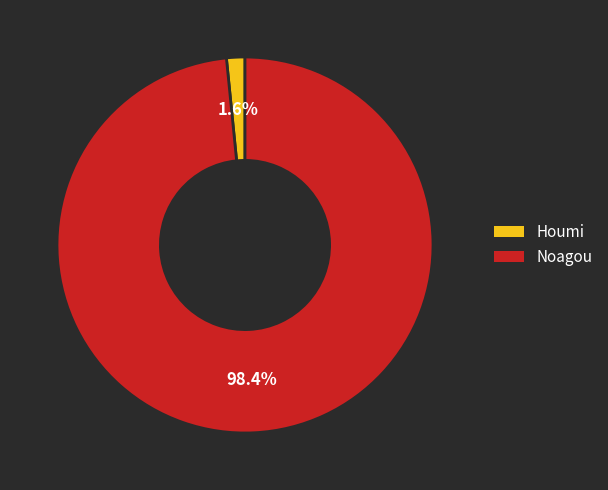

To the nearest percent, what portion does Noagou represent?

98%